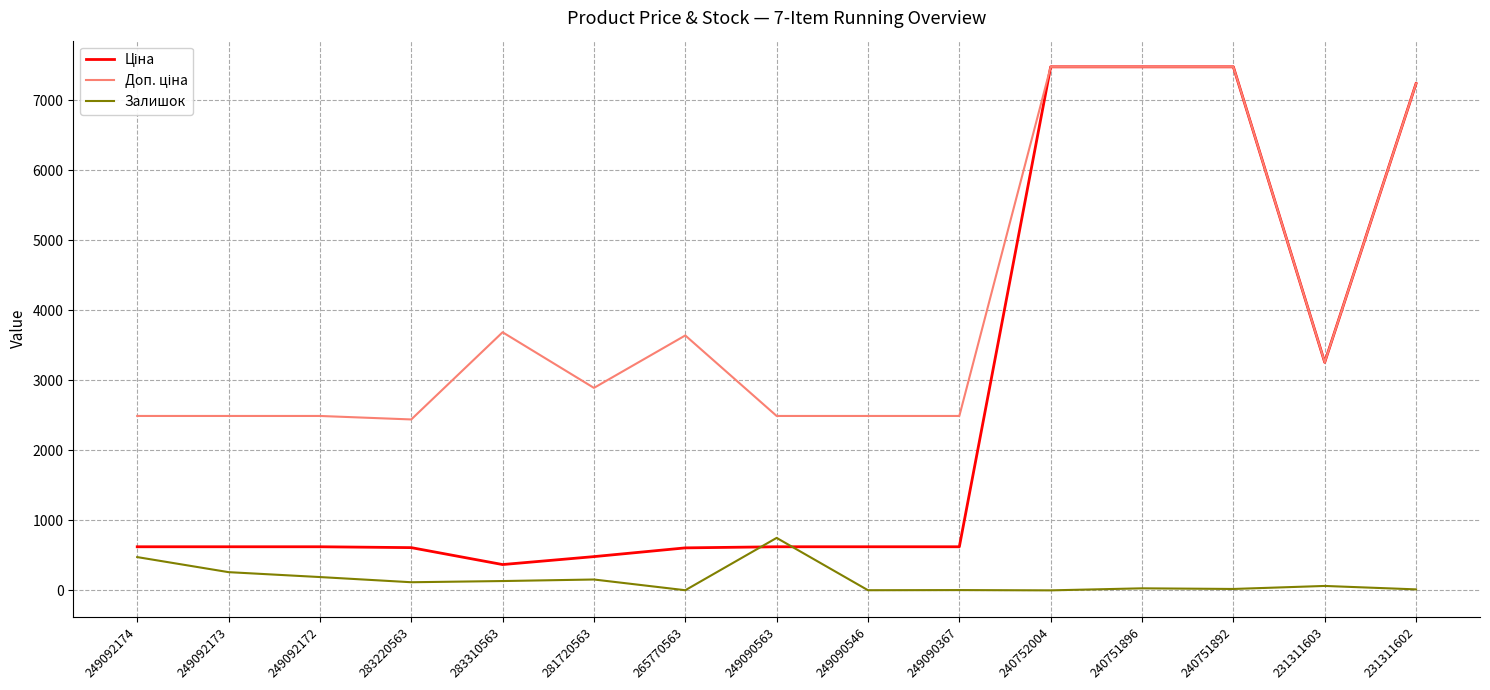

What is the maximum value shown in the chart?

7474.4